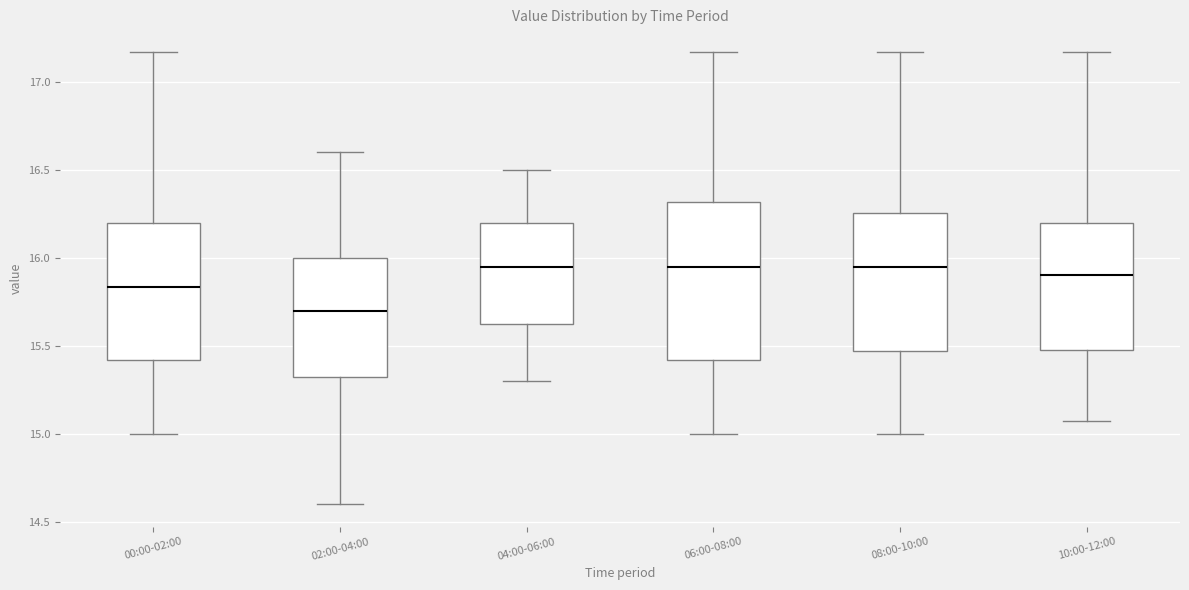

Reading left to right, transcribe this box plot: for each box, give where its median line is, the range the box spans, and where its two whiskers end, as read against the y-axis. The values are not printed on the chart, so give them approximately, as read against the axis.

00:00-02:00: median 15.85, box 15.40 to 16.20, whiskers 15.00 to 17.15
02:00-04:00: median 15.70, box 15.35 to 16.00, whiskers 14.60 to 16.60
04:00-06:00: median 15.95, box 15.65 to 16.20, whiskers 15.30 to 16.50
06:00-08:00: median 15.95, box 15.40 to 16.30, whiskers 15.00 to 17.15
08:00-10:00: median 15.95, box 15.45 to 16.25, whiskers 15.00 to 17.15
10:00-12:00: median 15.90, box 15.50 to 16.20, whiskers 15.05 to 17.15